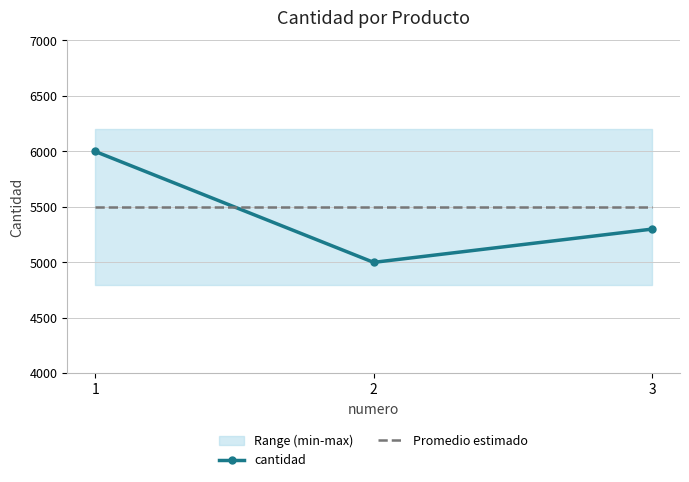

What is the maximum value for cantidad?

6000